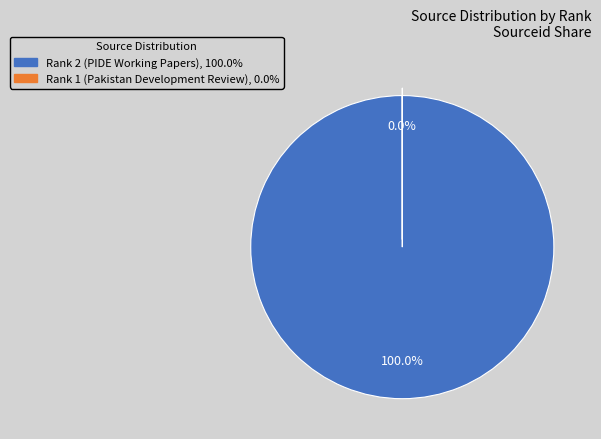

Which has a higher value, 2 or 1?

2